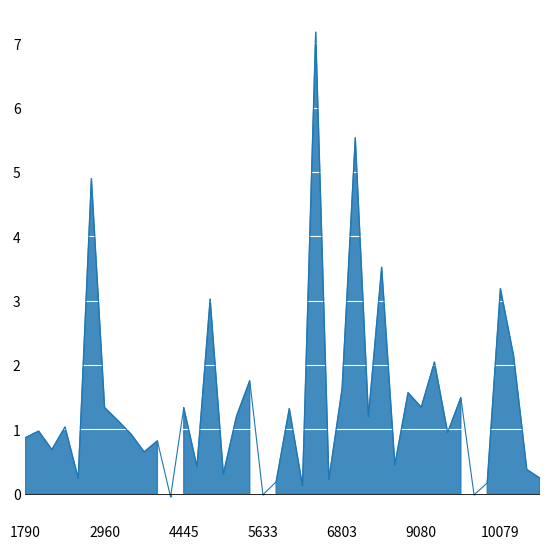

What is the smallest value displayed?

-0.1